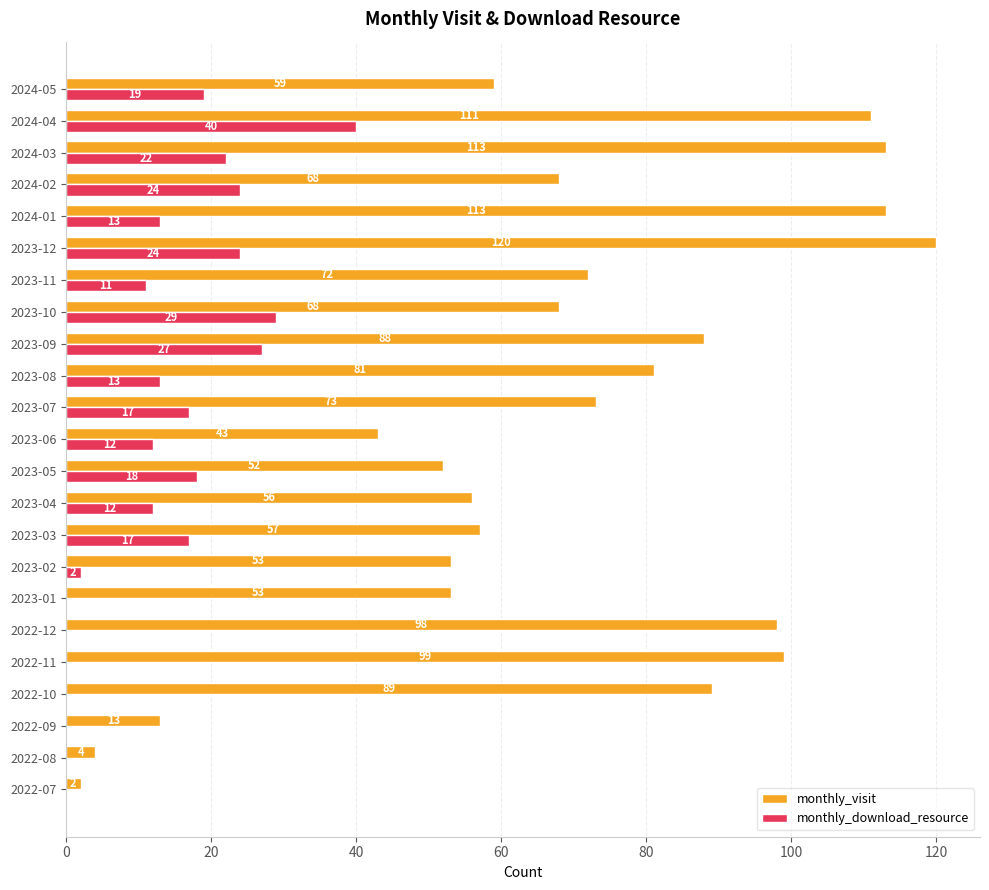

Which series changed the most between 2023-03 and 2023-05?

monthly_visit